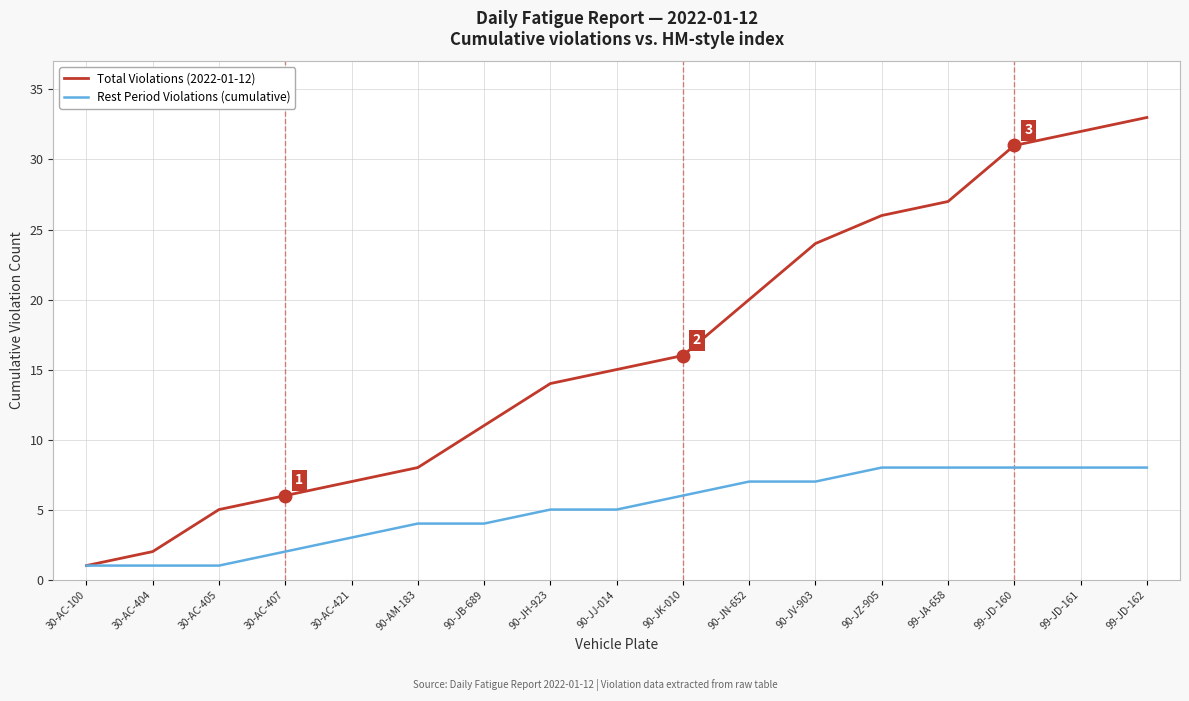

What is the lowest value of the Total Violations (2022-01-12) series?

1